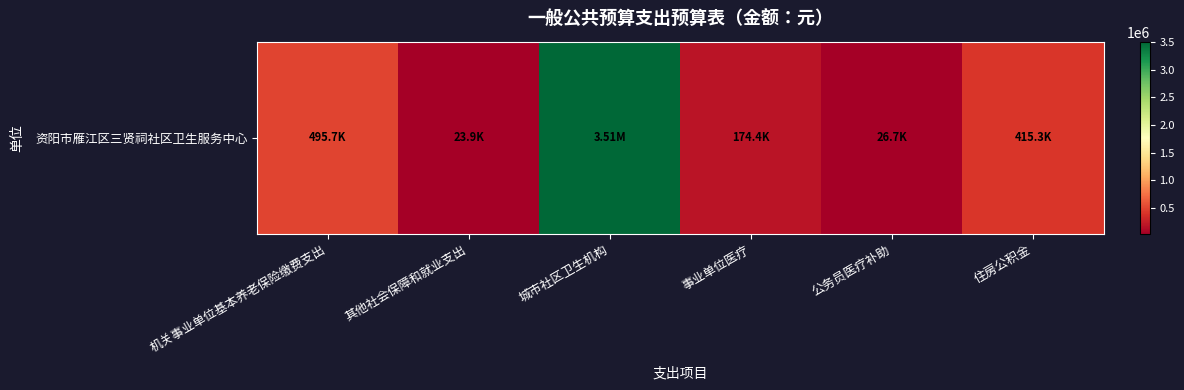

Which label corresponds to the smallest value in the chart?

其他社会保障和就业支出